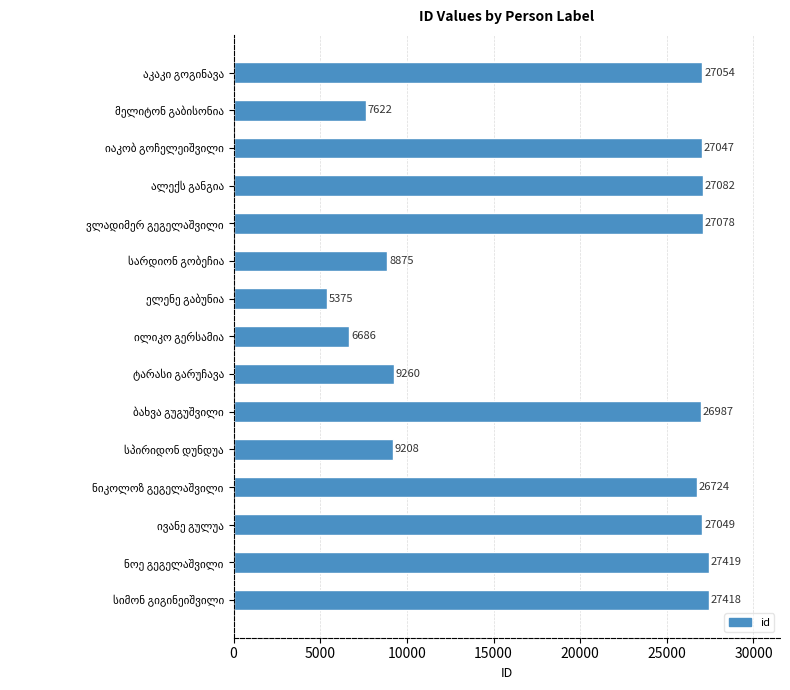

What is the value of the 8th bar from the top?

6686